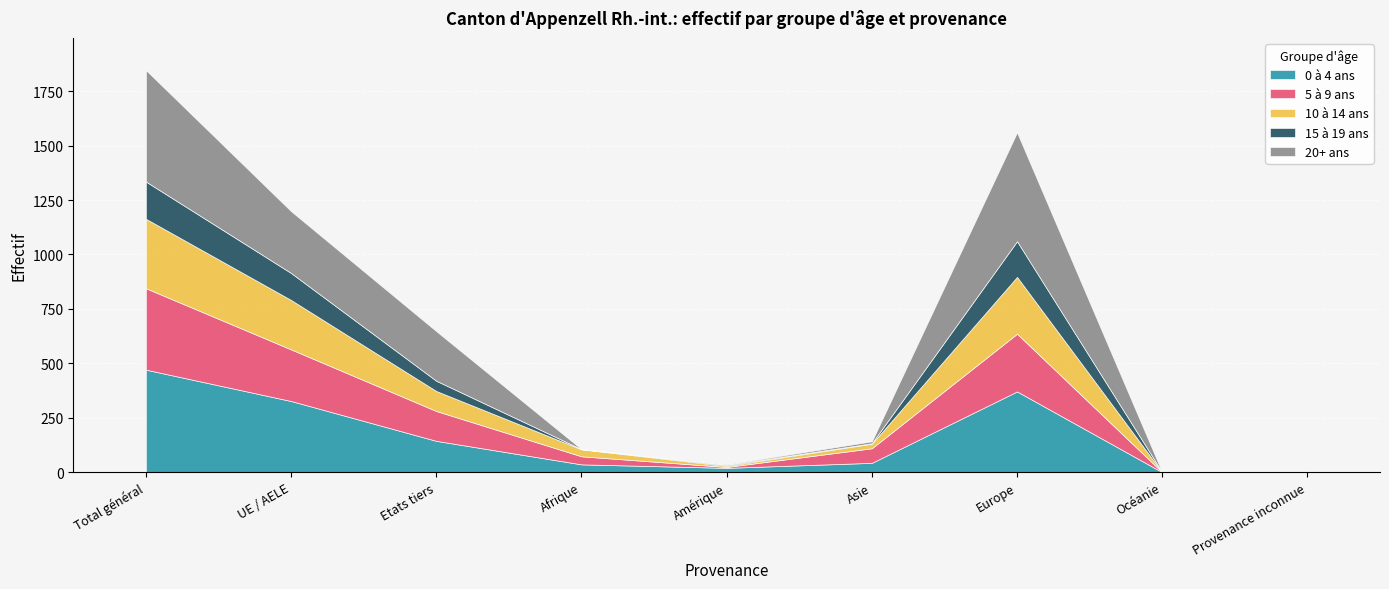

Between Amérique and Provenance inconnue, which is larger?

Amérique